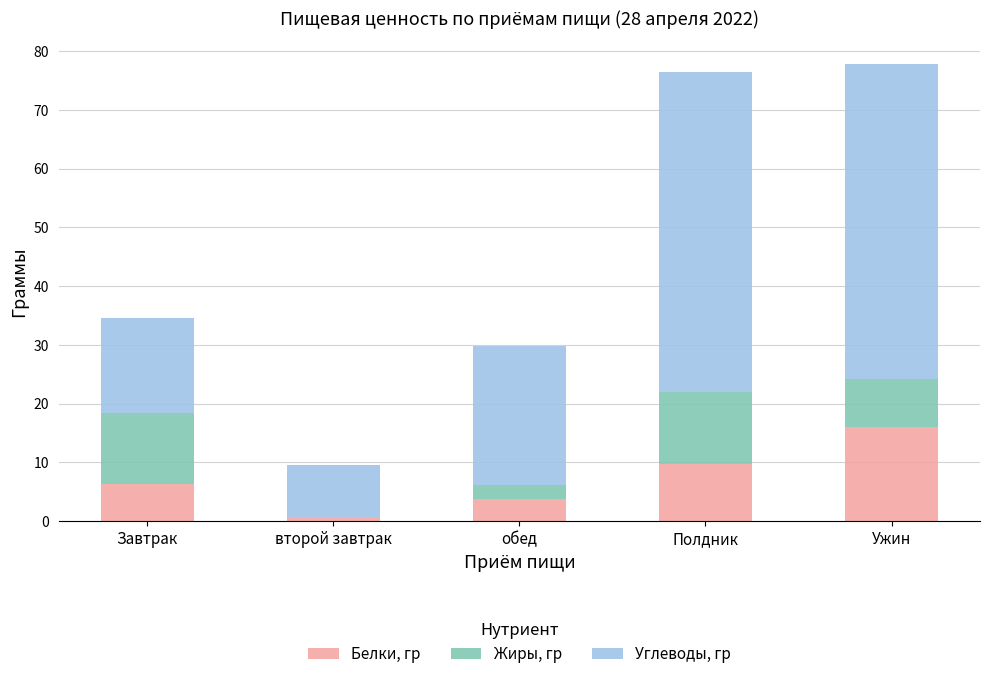

What is the maximum value for Белки, гр?

16.0